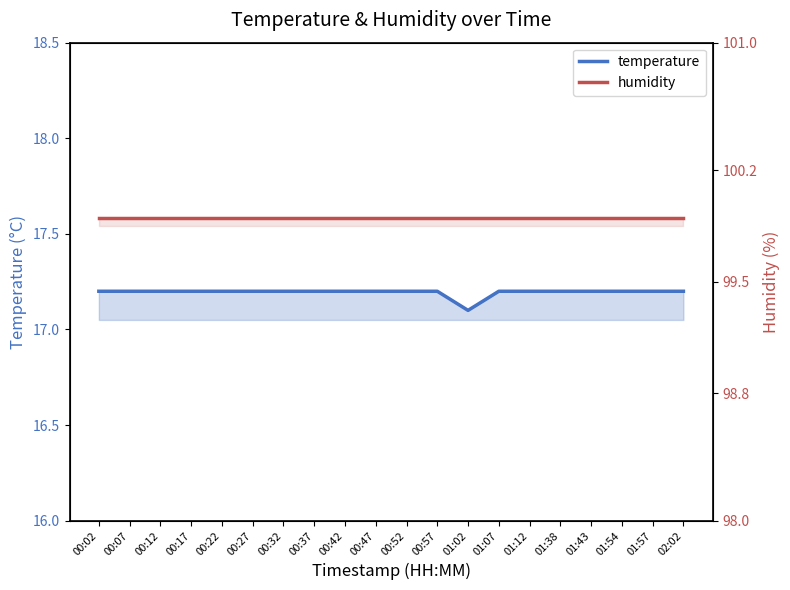

Is this an area chart (filled region under the line)?

No